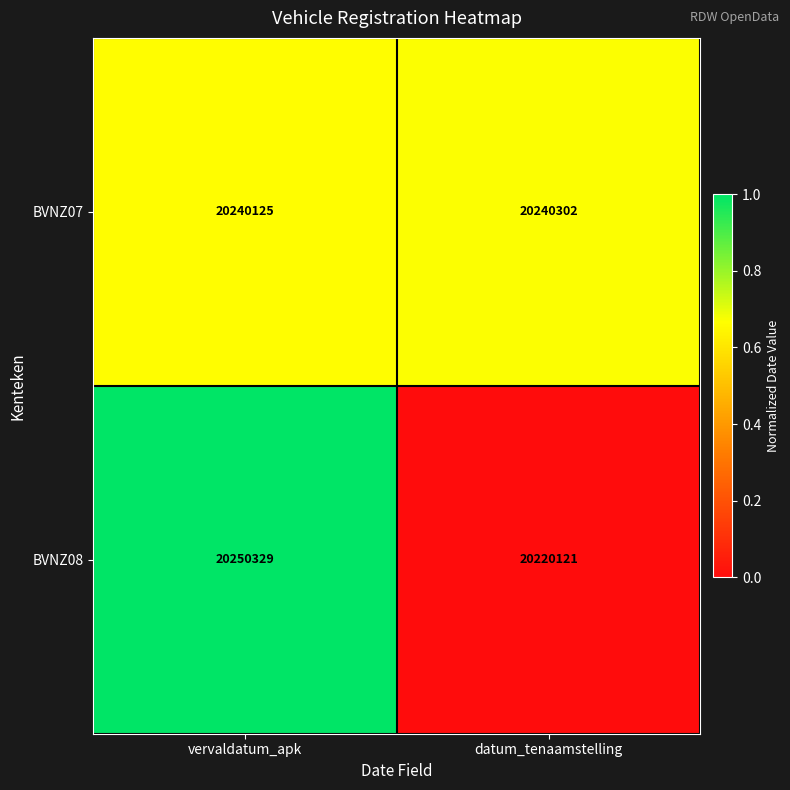

What is the highest value of the BVNZ07 series?

20240302